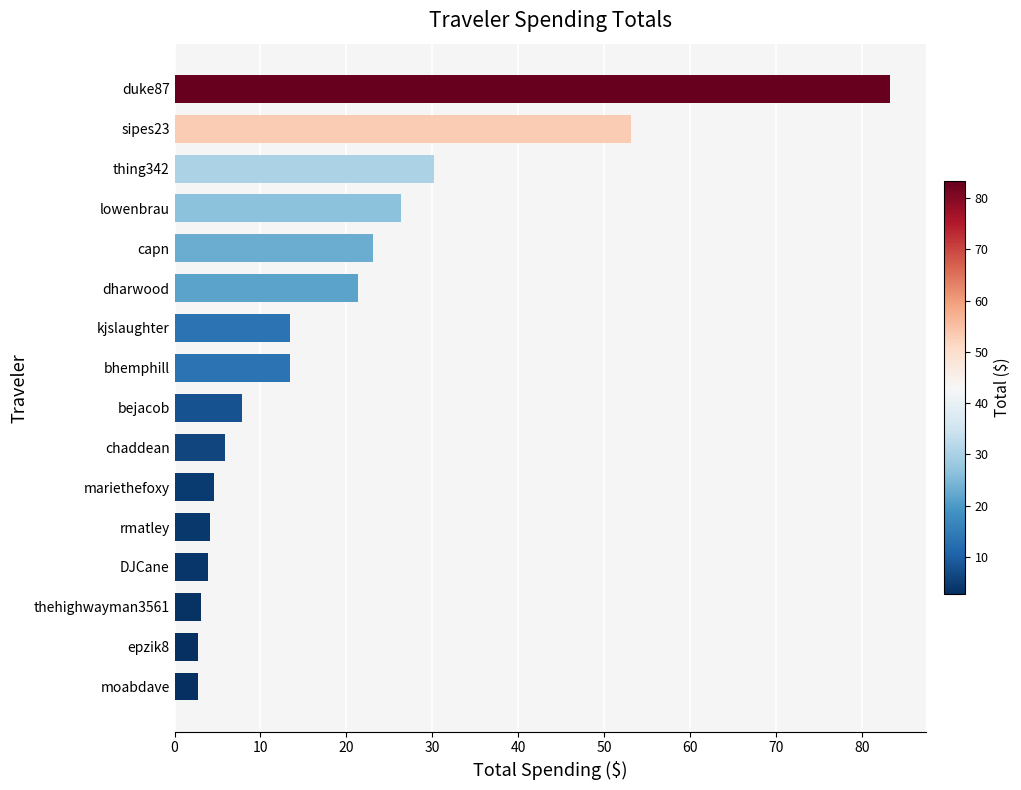

The value at thing342 is 30.1. True or false?

True